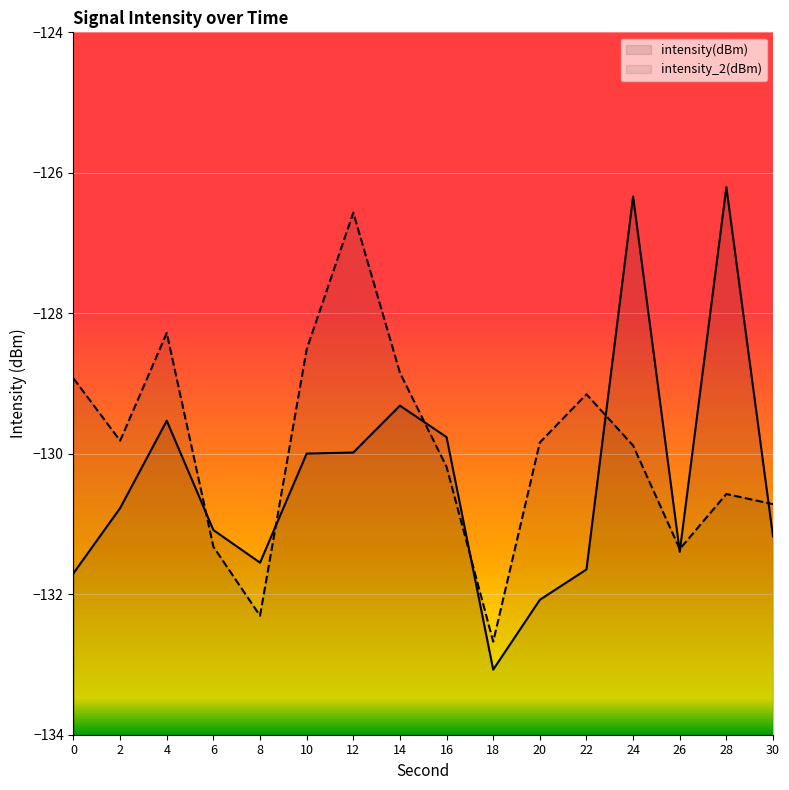

Which series has the largest total across all categories?

intensity_2(dBm)